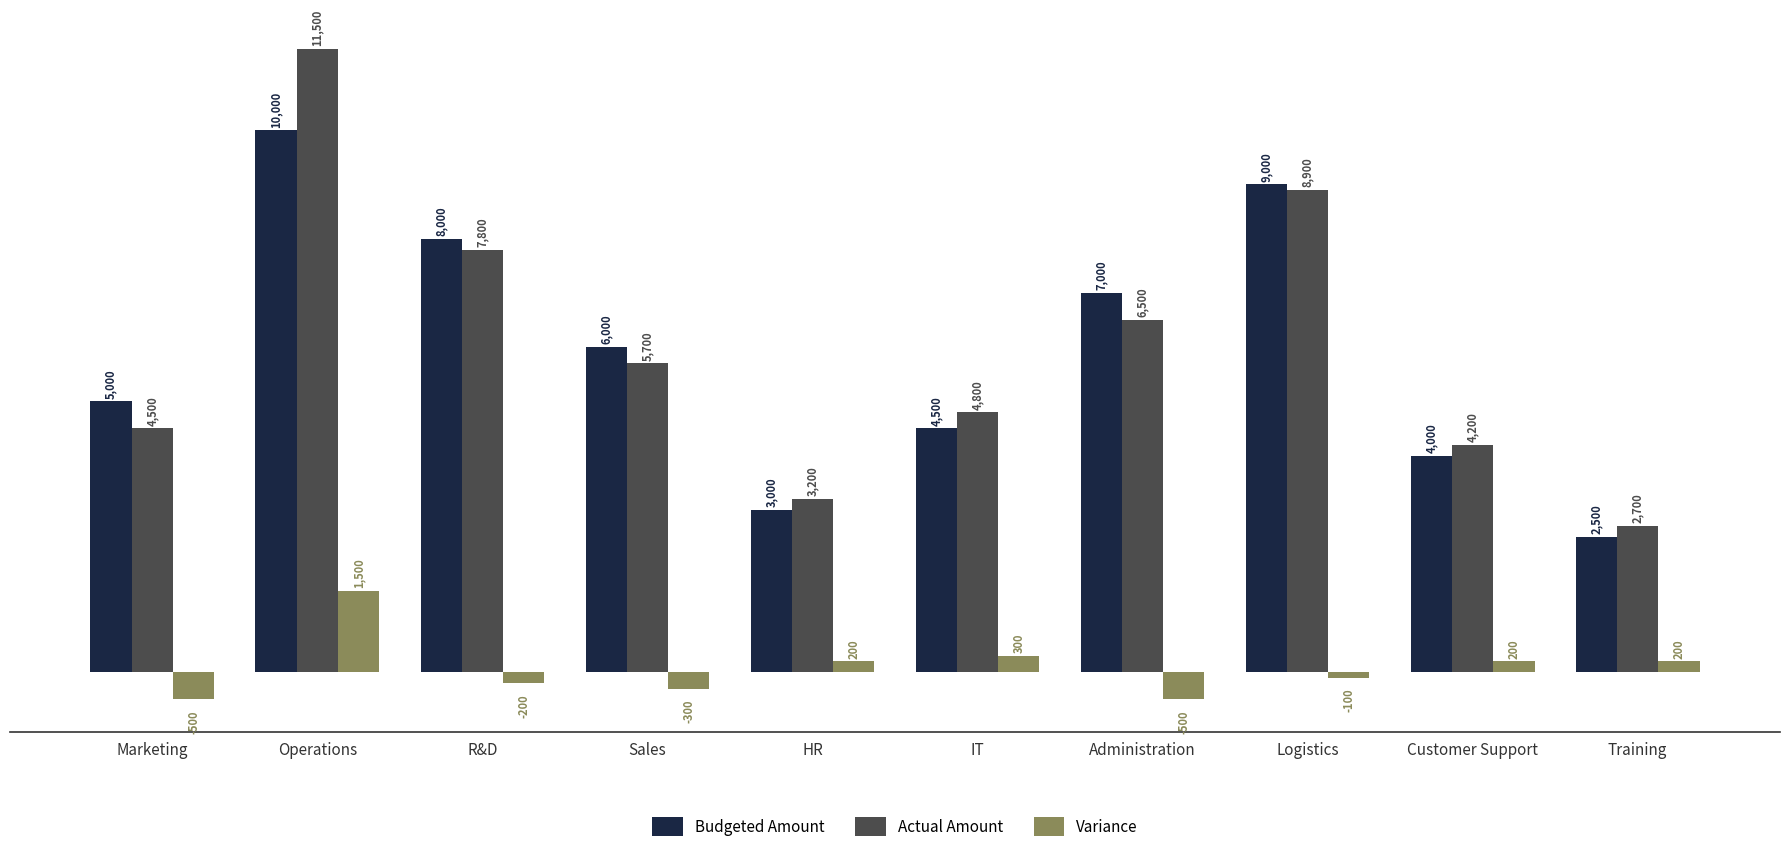

What is the label of the 8th bar from the right?

R&D